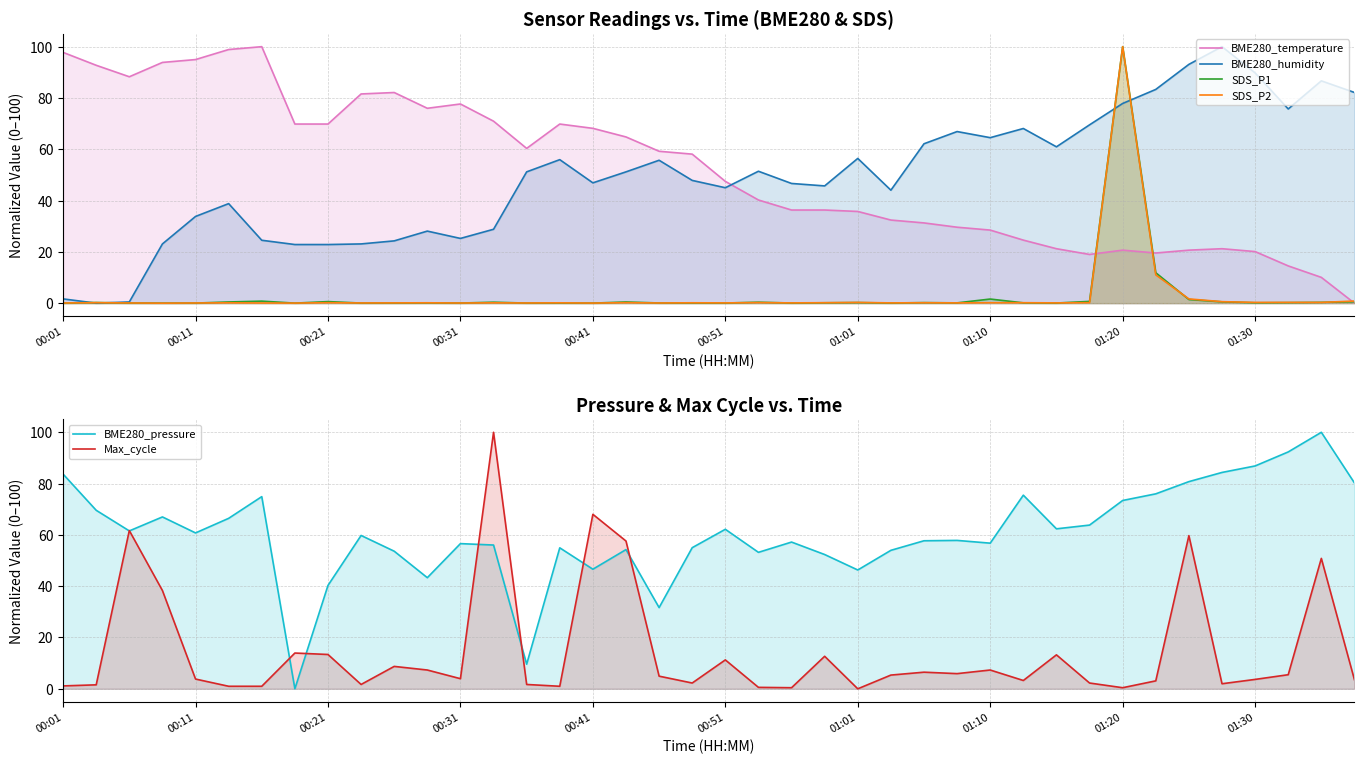

Is it true that SDS_P1 equals 0.1 at 00:21?

False